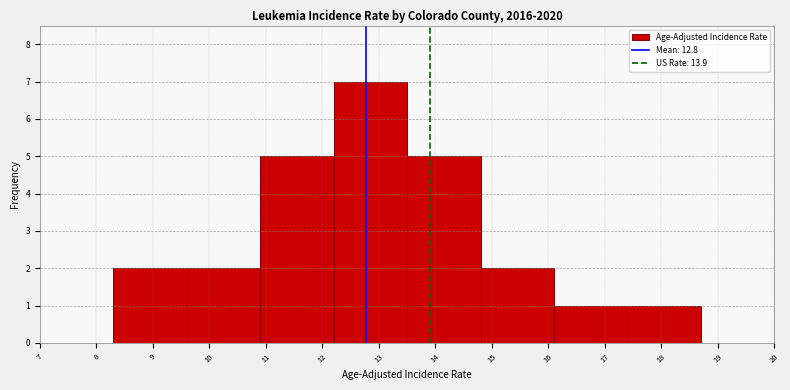

Reading left to right, list every bar in this chart as the range it spans on the x-axis followed by its height. The values are not printed on the chart, so give them approximately, as read against the axis.

7.0 to 8.3: 0
8.3 to 9.6: 2
9.6 to 10.9: 2
10.9 to 12.2: 5
12.2 to 13.5: 7
13.5 to 14.8: 5
14.8 to 16.1: 2
16.1 to 17.4: 1
17.4 to 18.7: 1
18.7 to 20.0: 0